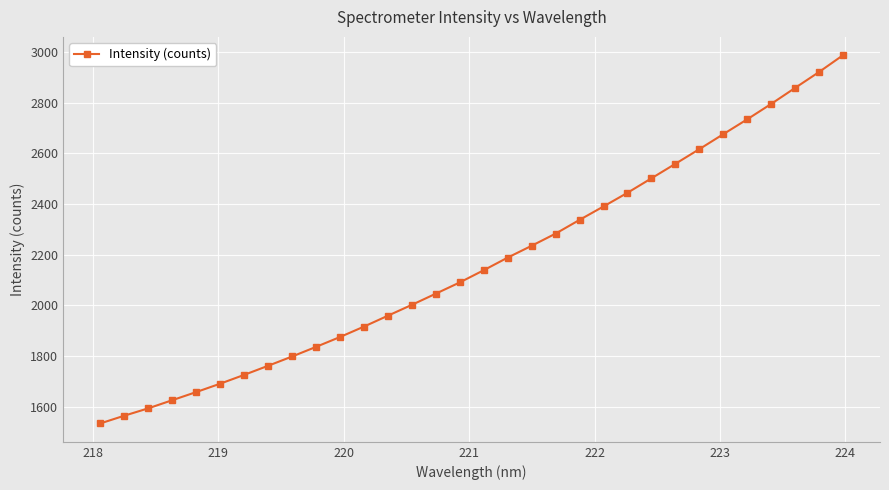

What is the value of the 19th point from the left?

2235.0